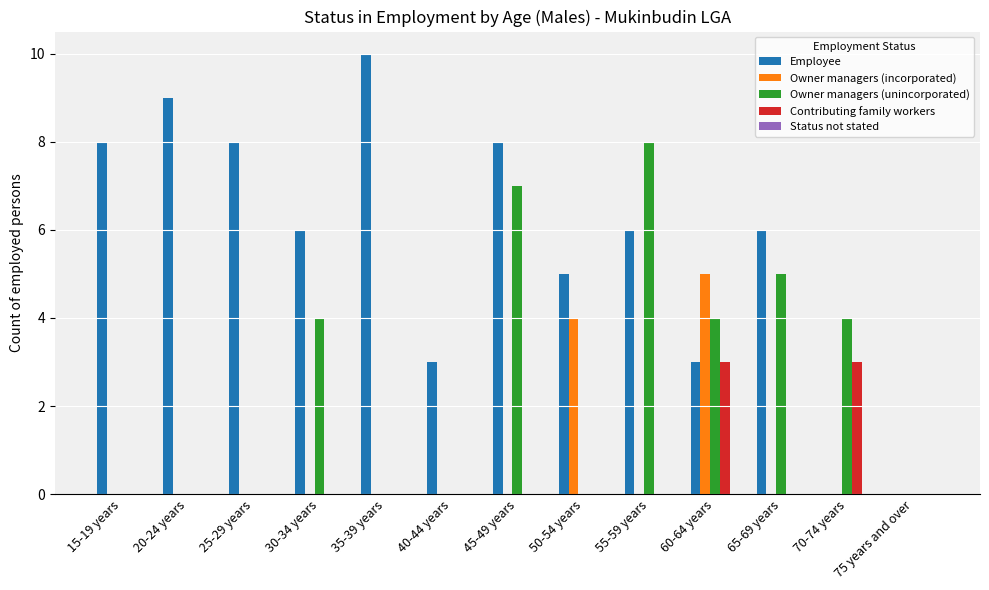

What is the sum of all Employee values?

72